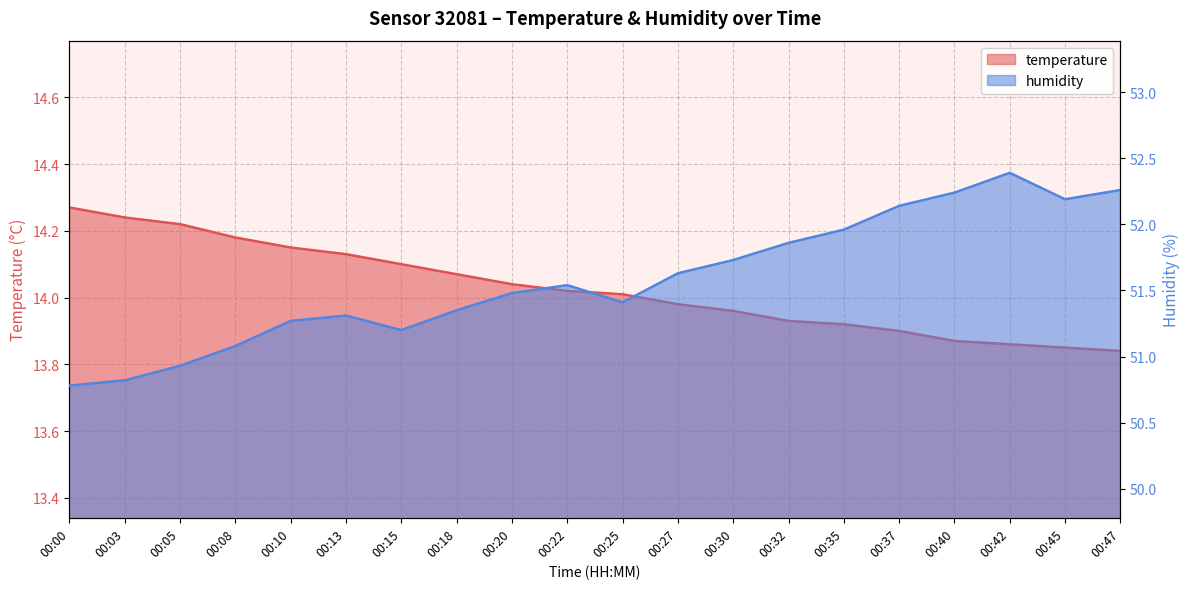

What is the total value across all series at 00:15?

65.3